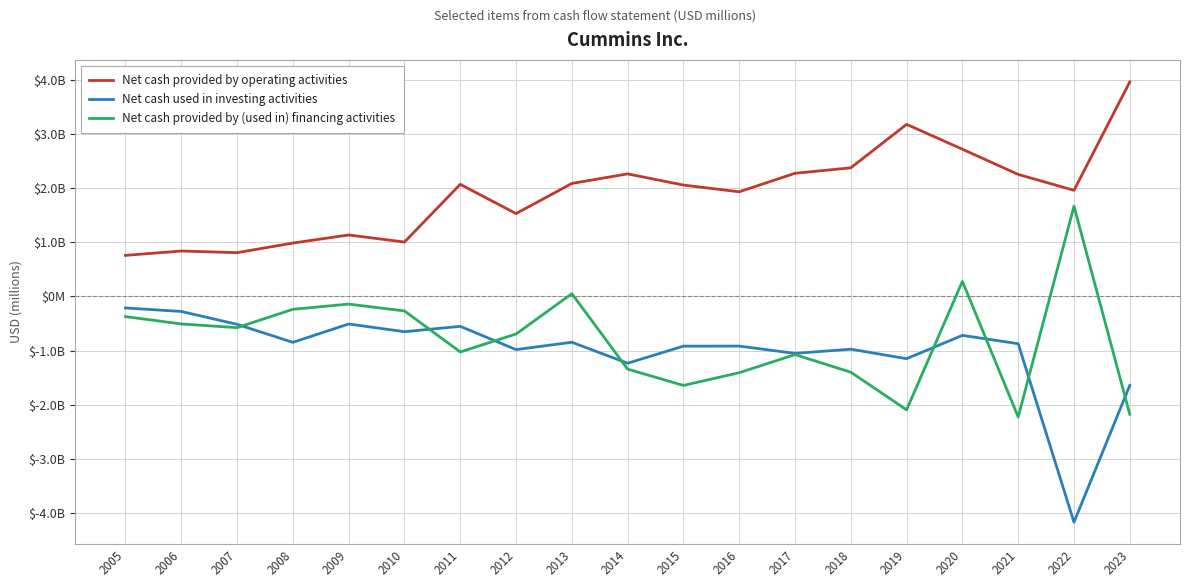

What is the average value of the Net cash provided by (used in) financing activities series?

-799